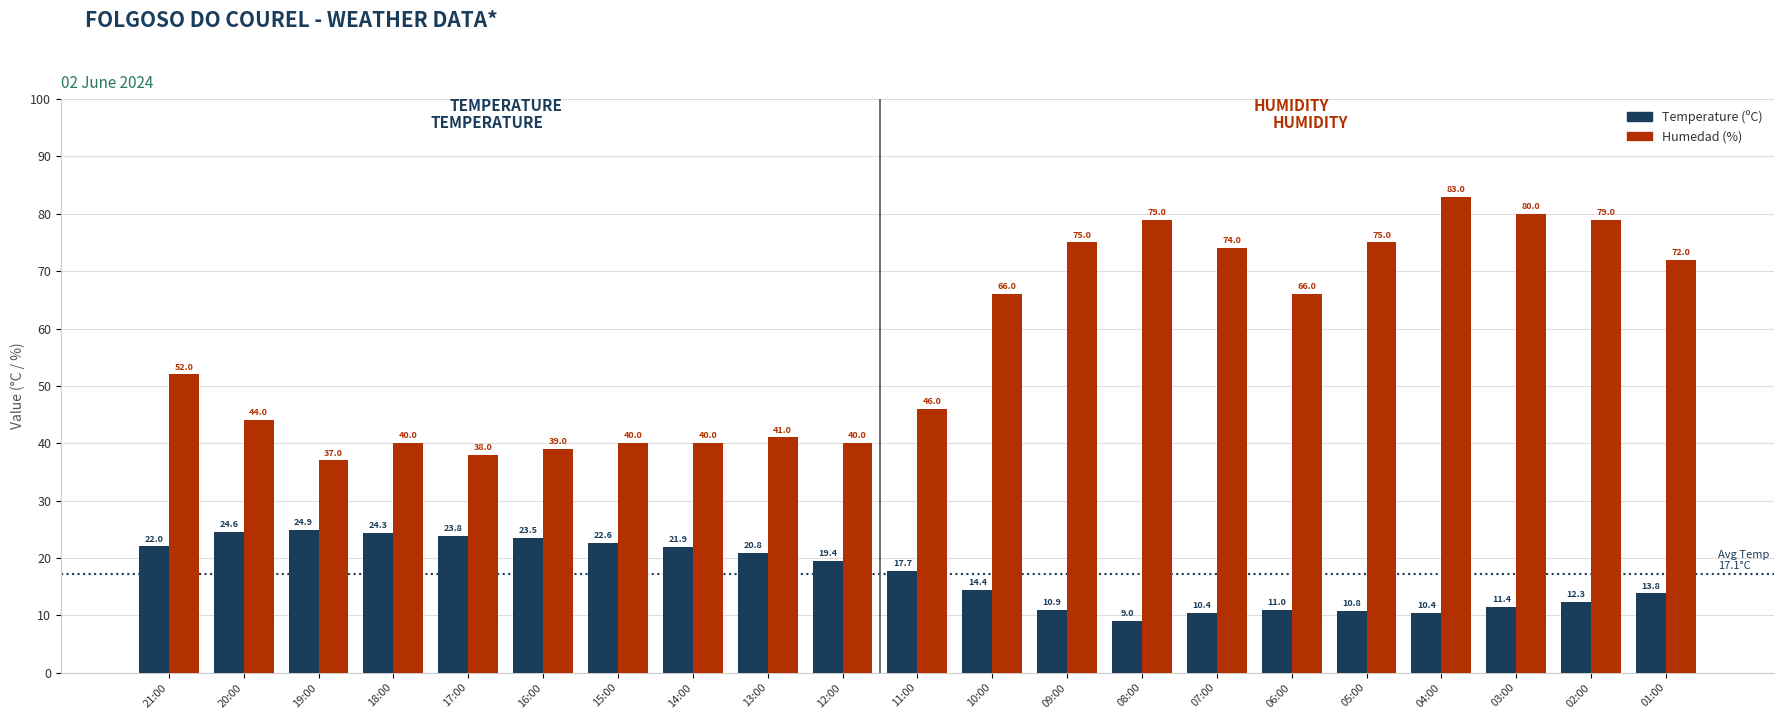

How many data points does each series have?

21